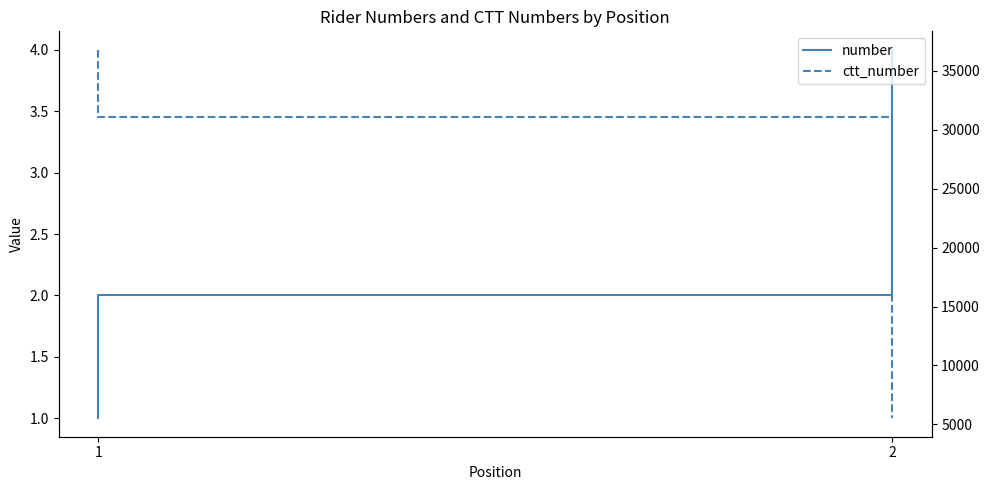

Between 1 and 2, which series saw the biggest shift?

ctt_number